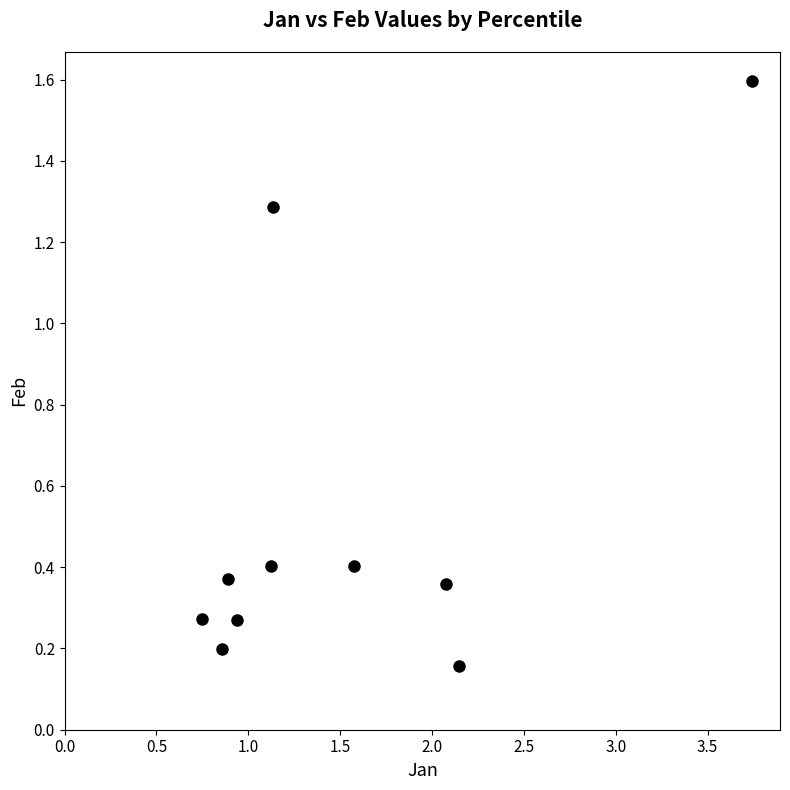

What is the range of X values (max minus min)?

3.0